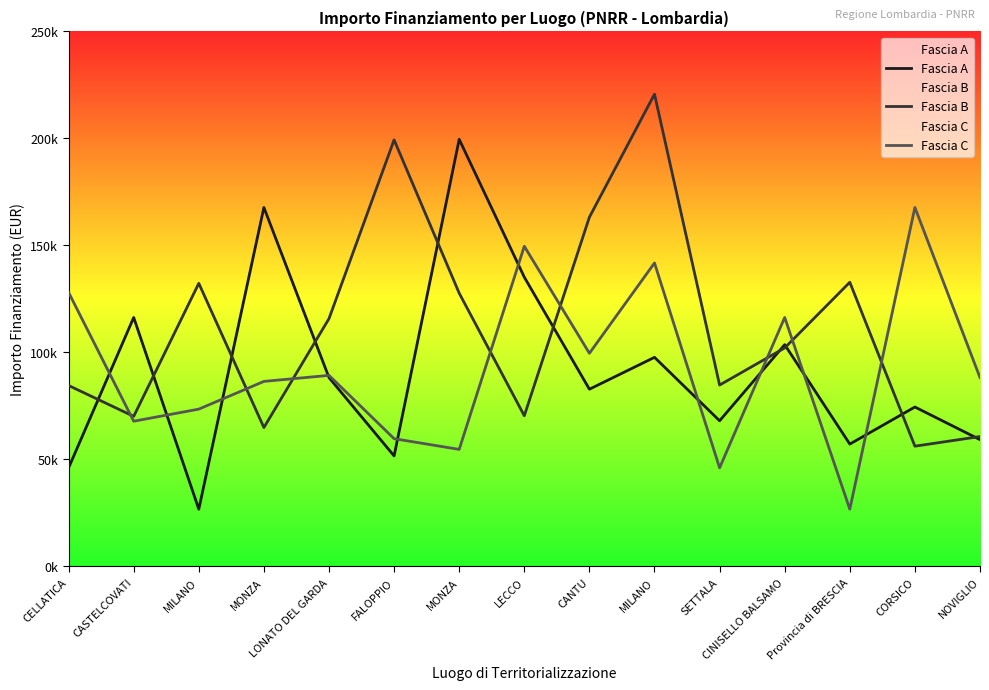

What is the maximum value shown in the chart?

220663.0